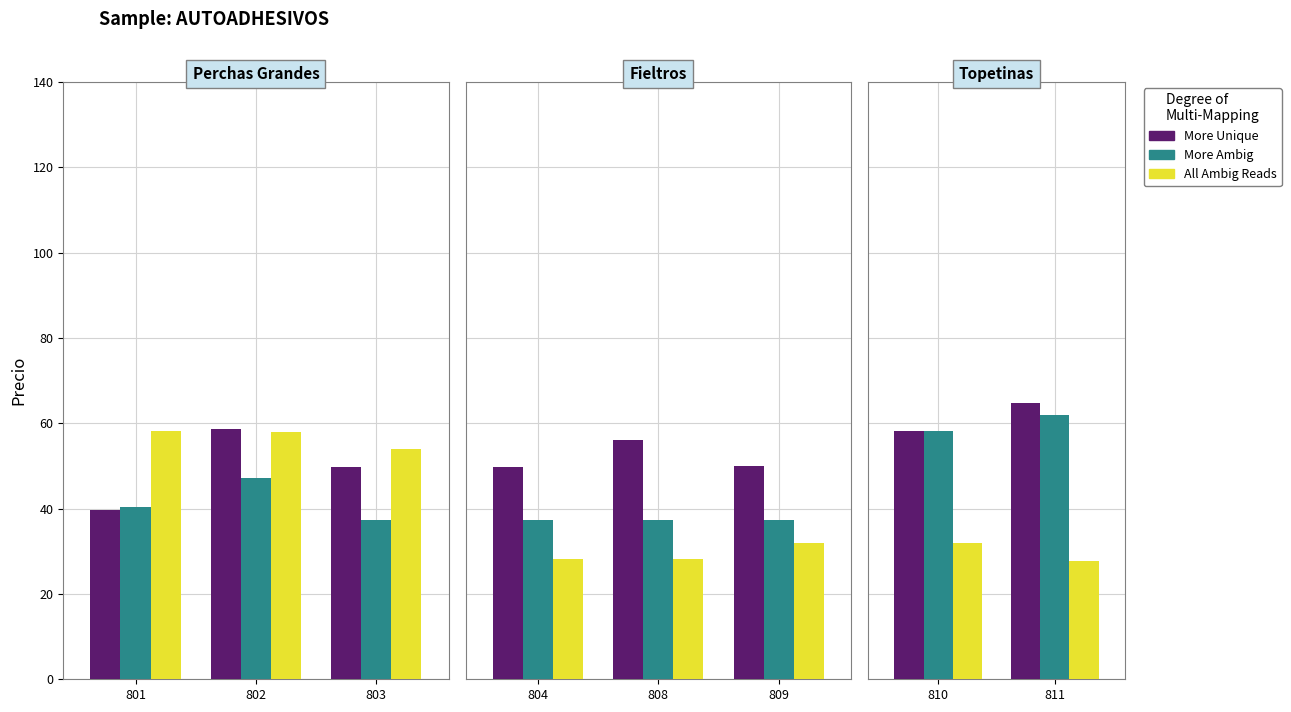

Does the chart contain stacked bars?

No